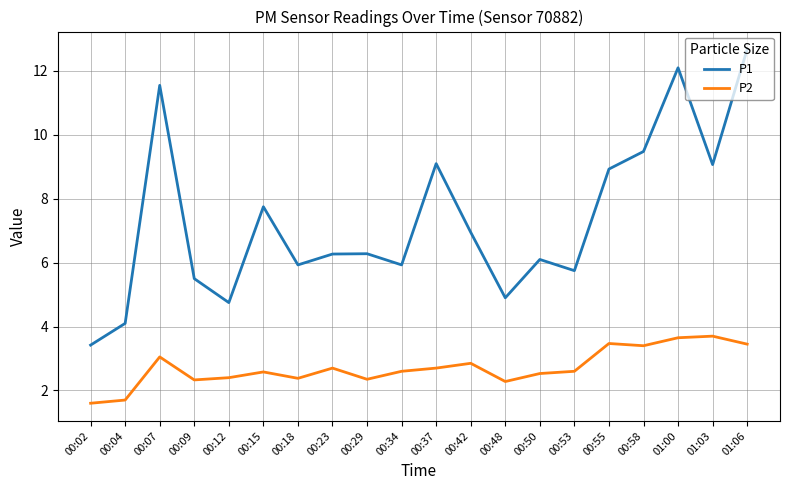

At 00:53, list the series in order from largest to smallest.

P1, P2